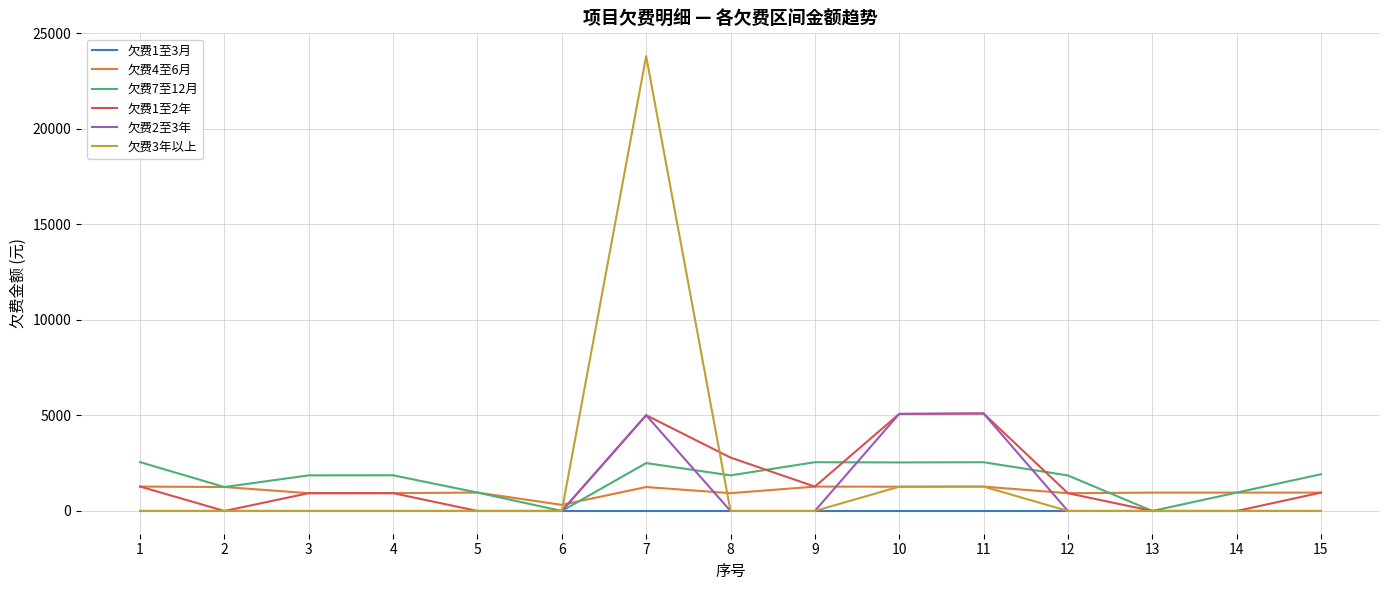

Is the value of 欠费1至2年 at 5 greater than the value of 欠费4至6月 at 7?

No